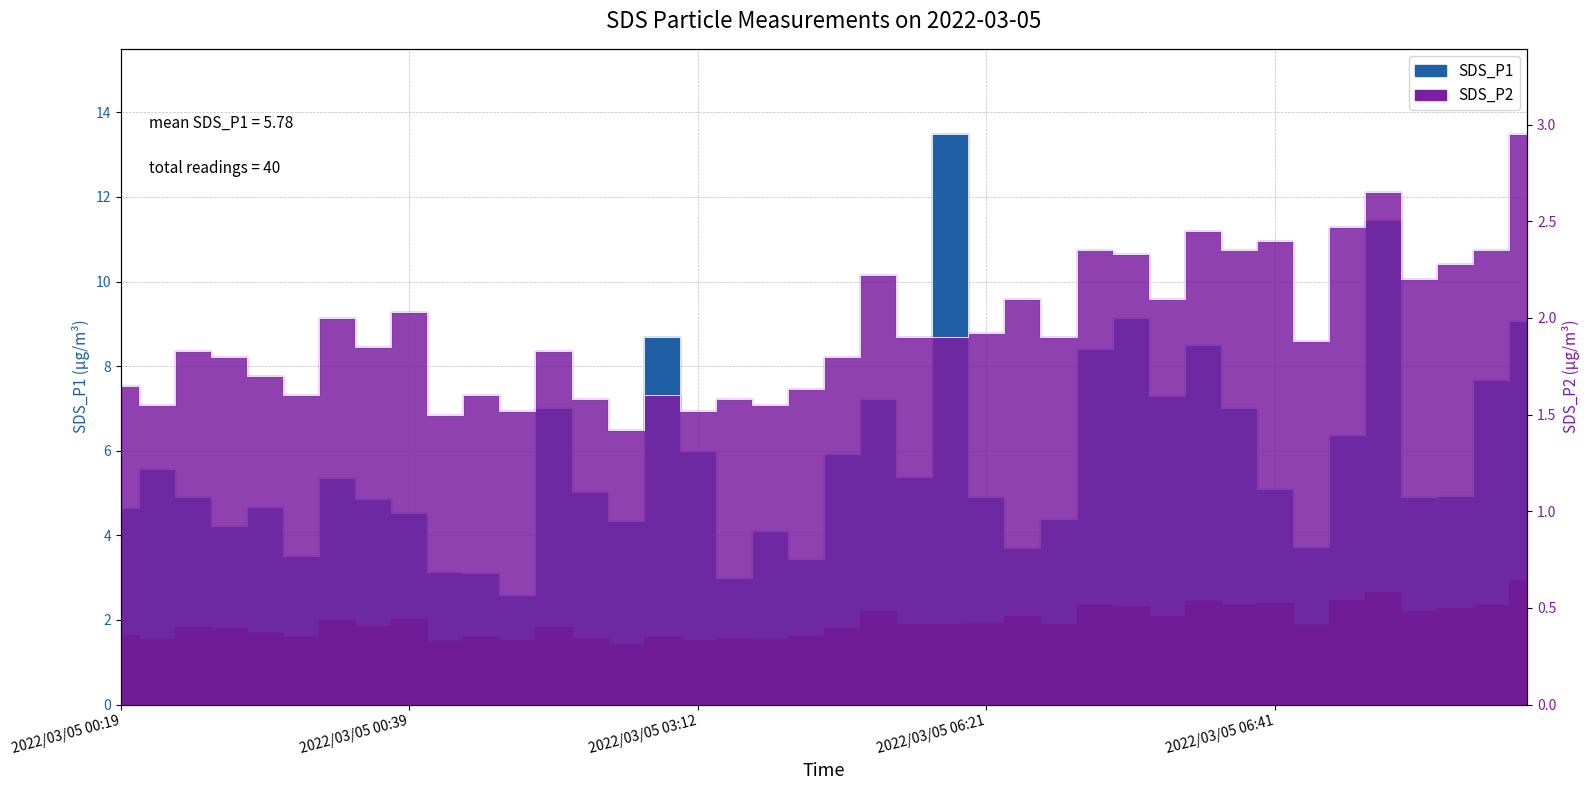

Reading left to right, extract all data points from this chart.

SDS_P1: 4.7	5.6	4.9	4.2	4.7	3.5	5.3	4.8	4.5	3.1	3.1	2.6	7.0	5.0	4.3	8.7	6.0	3.0	4.1	3.5	5.9	7.2	5.4	13.5	4.9	3.7	4.4	8.4	9.1	7.3	8.5	7.0	5.1	3.7	6.4	11.4	4.9	4.9	7.7	9.1
SDS_P2: 1.6	1.6	1.8	1.8	1.7	1.6	2.0	1.9	2.0	1.5	1.6	1.5	1.8	1.6	1.4	1.6	1.5	1.6	1.6	1.6	1.8	2.2	1.9	1.9	1.9	2.1	1.9	2.4	2.3	2.1	2.5	2.4	2.4	1.9	2.5	2.6	2.2	2.3	2.4	3.0